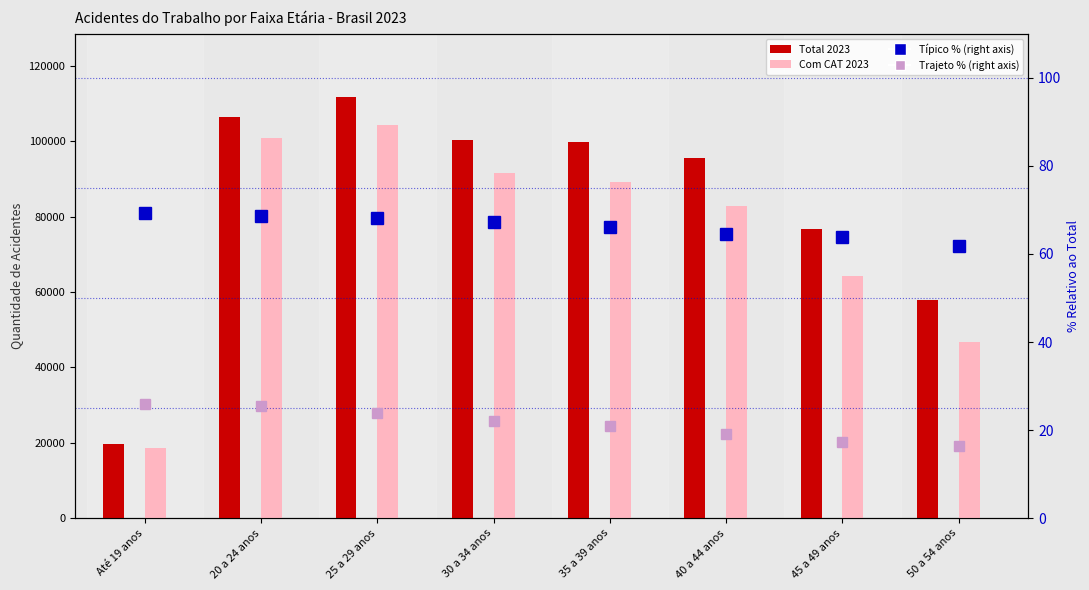

The value of Total 2023 at 45 a 49 anos is 76638.0. True or false?

True